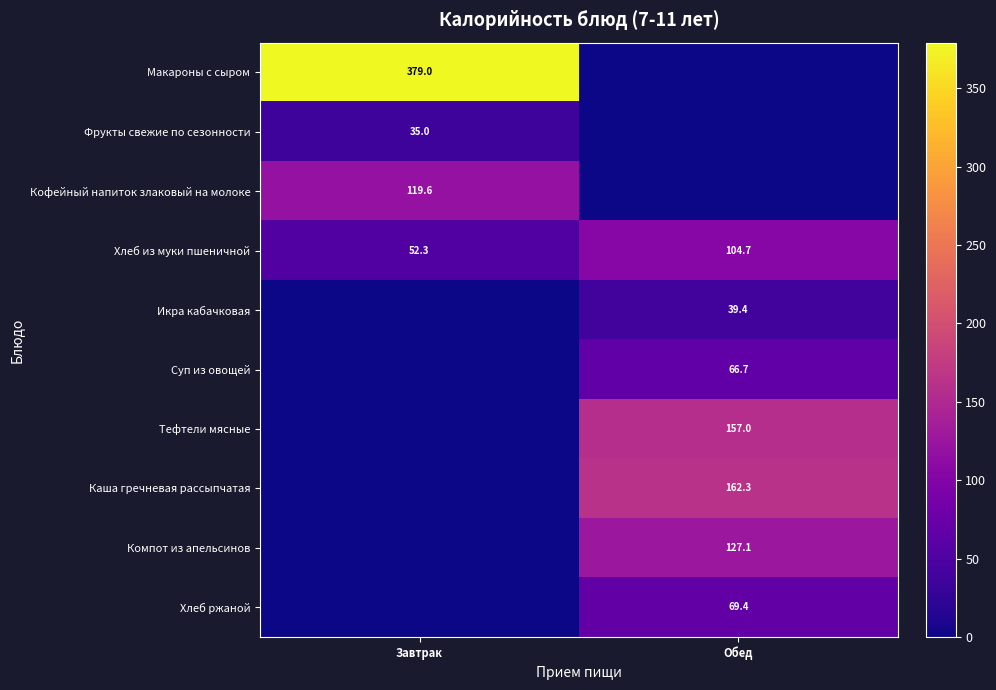

What is the average value of the Хлеб из муки пшеничной series?

78.5